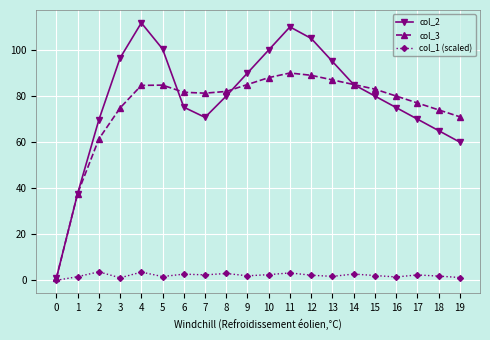

What is the highest value of the col_1 (scaled) series?

3.7